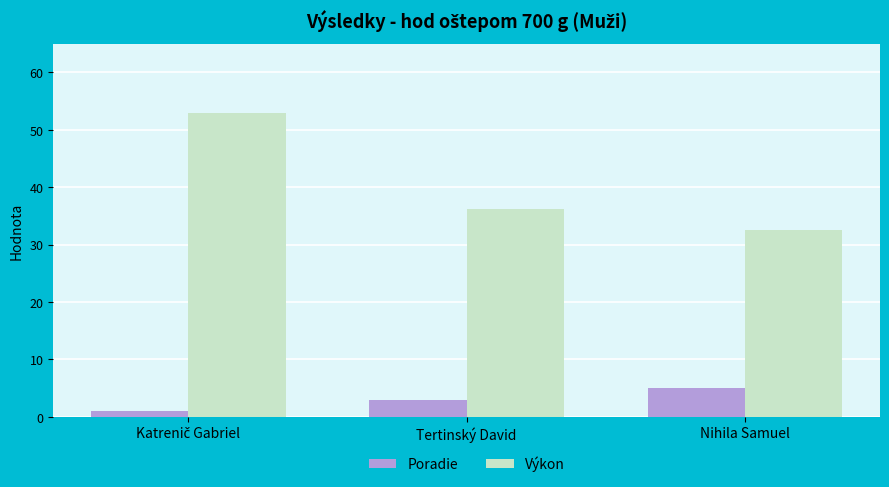

What is the approximate value of Výkon at Nihila Samuel?

32.5